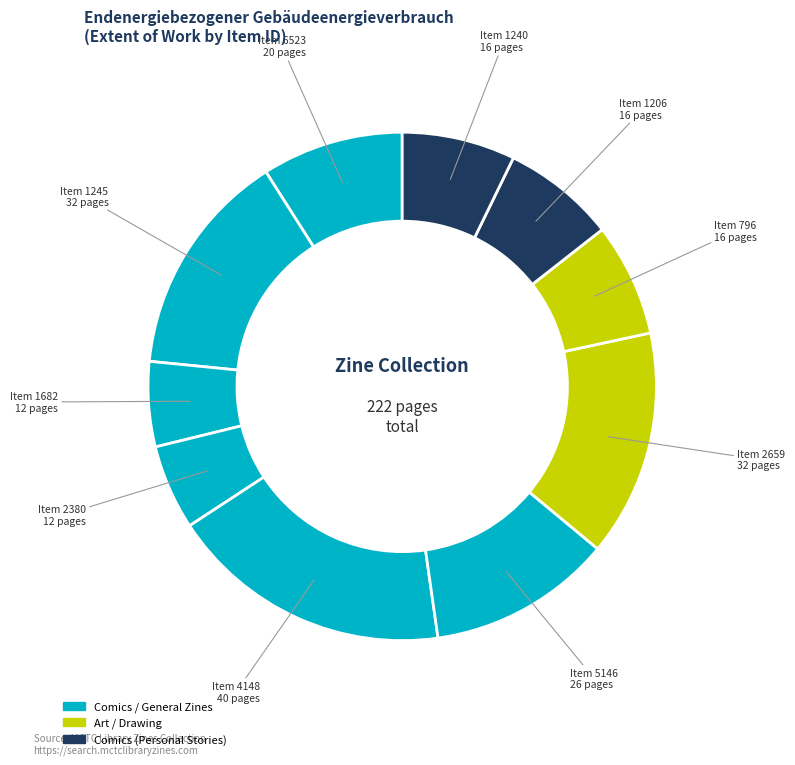

Count the number of slices in the pie.

10